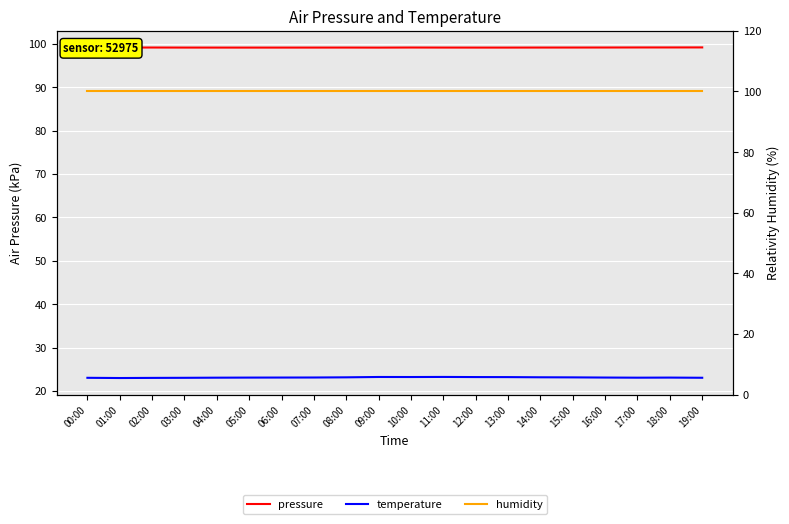

Which has a higher value, 15:00 or 03:00?

15:00